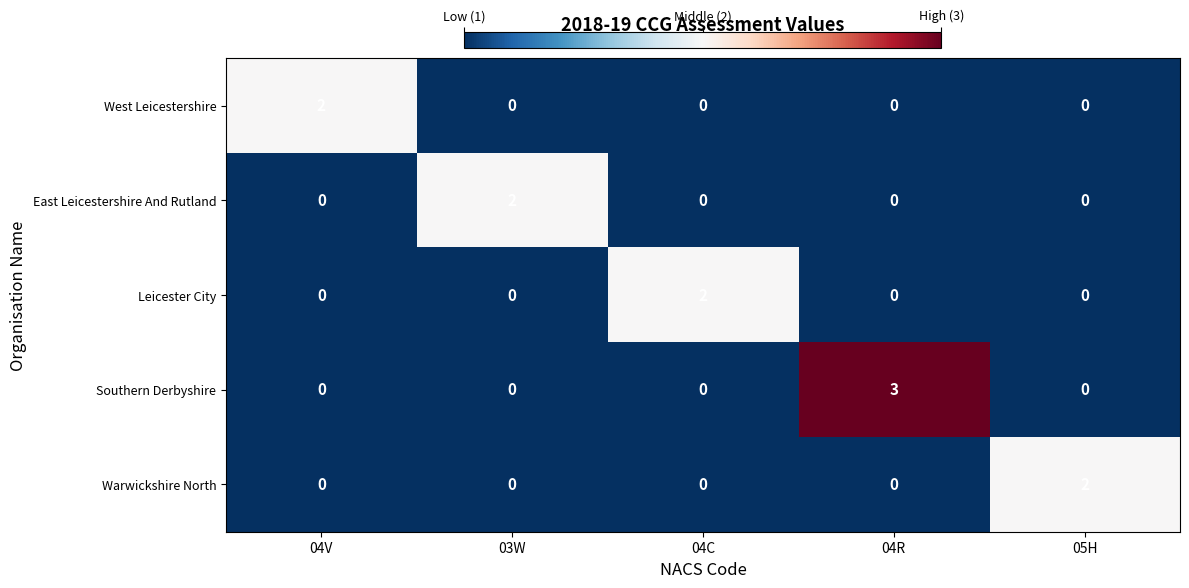

Count the Southern Derbyshire values in the range 0 to 1.

4